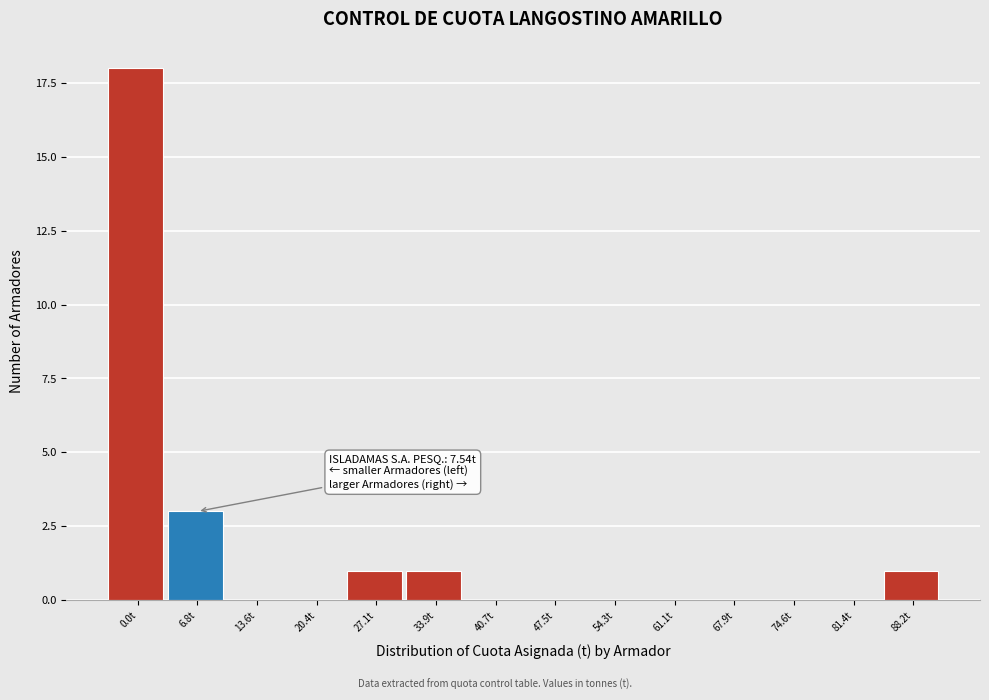

Reading left to right, list all the values displayed in this chart.

0.0t=18	6.8t=3	13.6t=0	20.4t=0	27.1t=1	33.9t=1	40.7t=0	47.5t=0	54.3t=0	61.1t=0	67.9t=0	74.6t=0	81.4t=0	88.2t=1